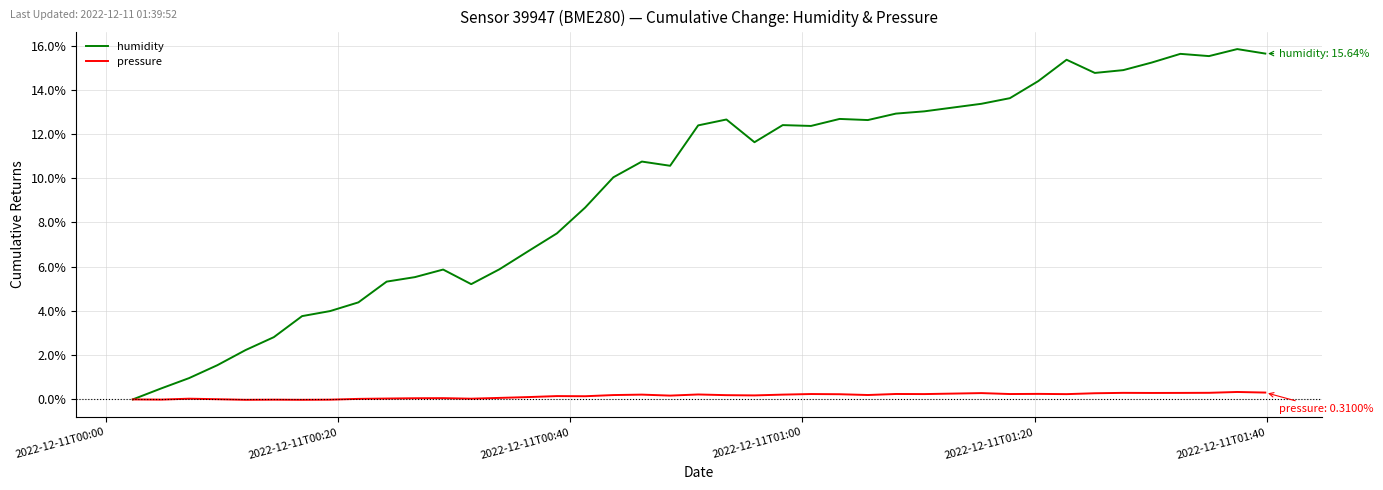

Rank the series by their average value, from highest to lowest.

humidity, pressure